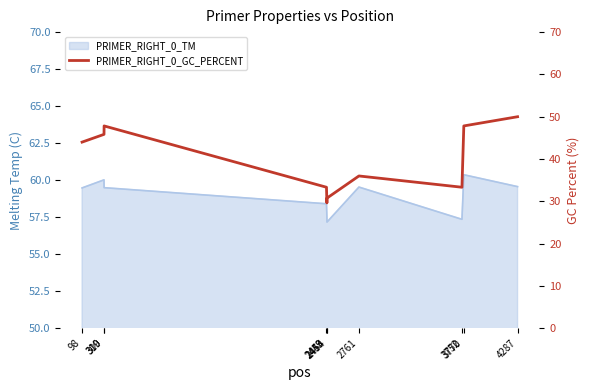

Approximately how many times larger is the value at 4287 compared to 2449?

1.5